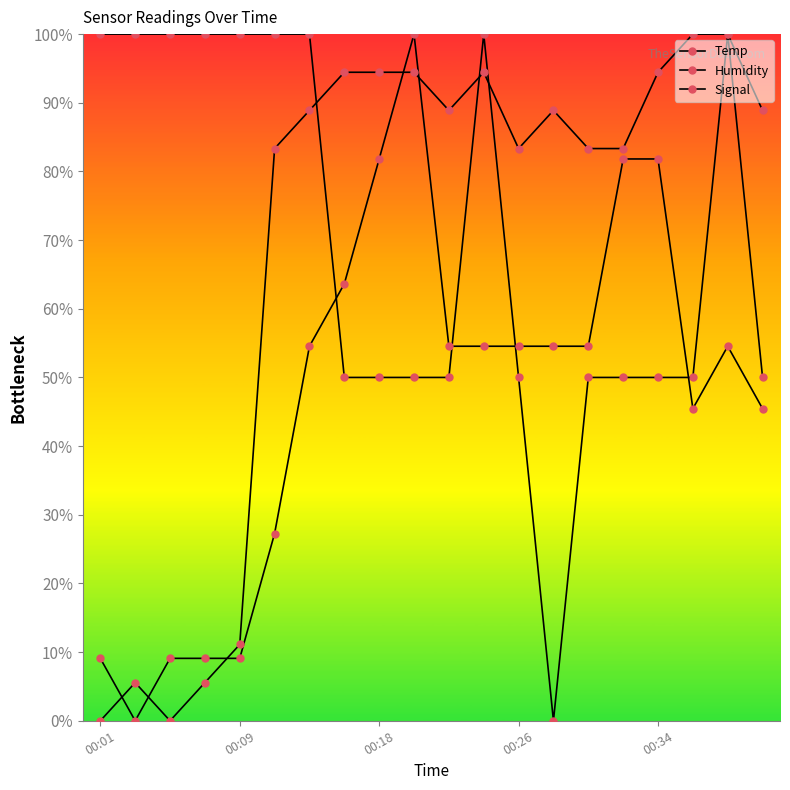

Which series has the largest total across all categories?

Temp